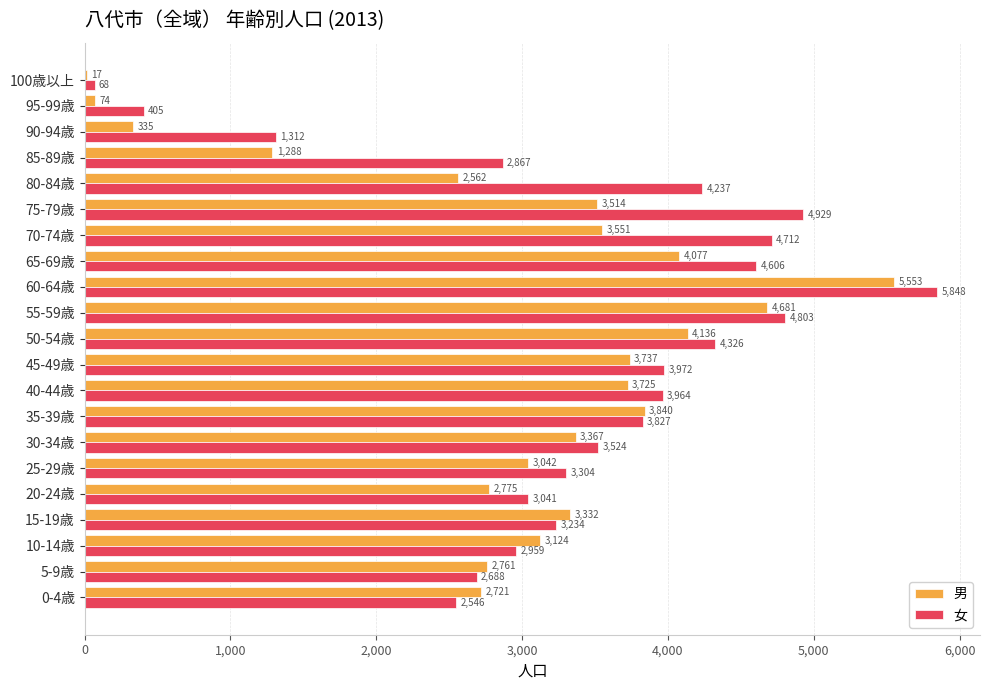

What is the sum of the 男 values at 55-59歳 and 5-9歳?

7442